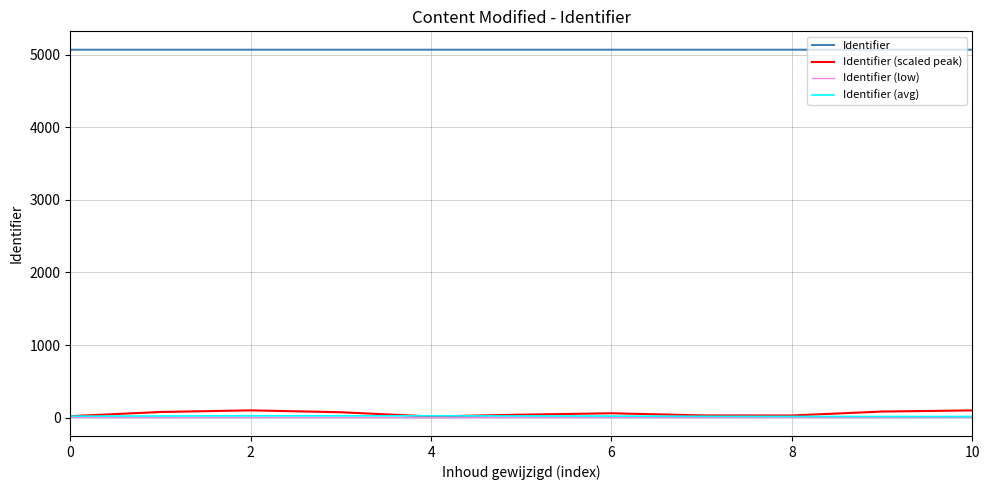

What is the greatest value displayed?

5067.8